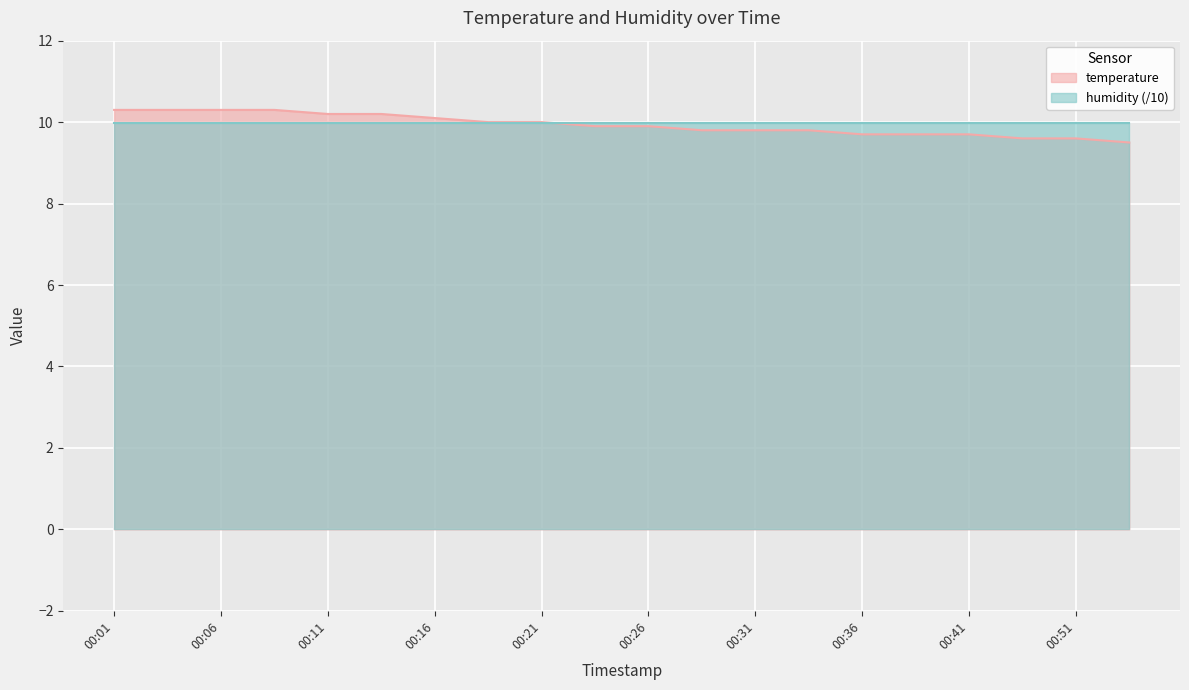

What is the sum of all values?

198.7